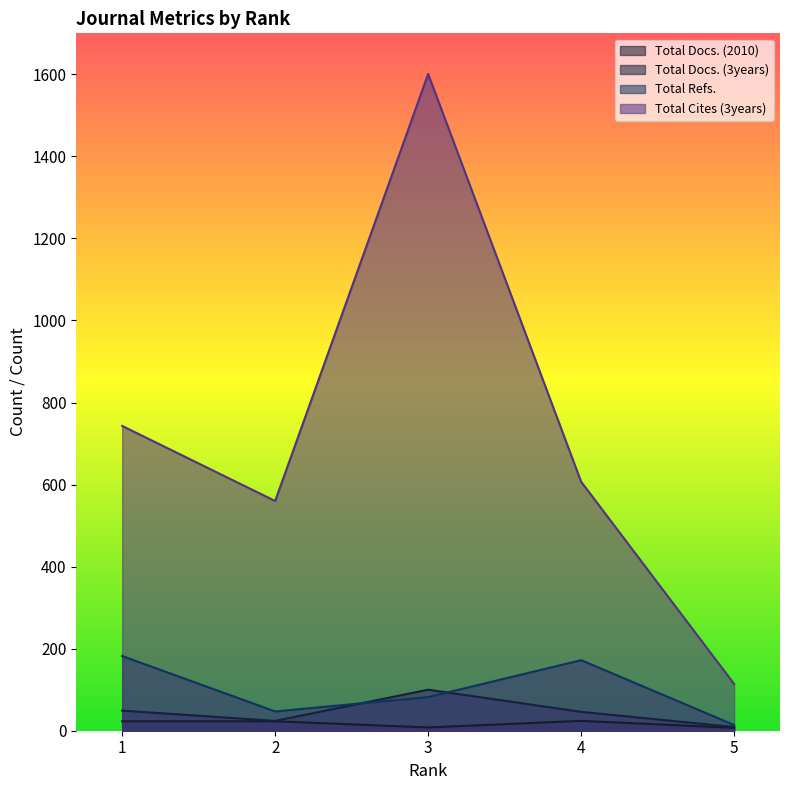

What is the value of the Total Refs. point at the 1st from the left?

182